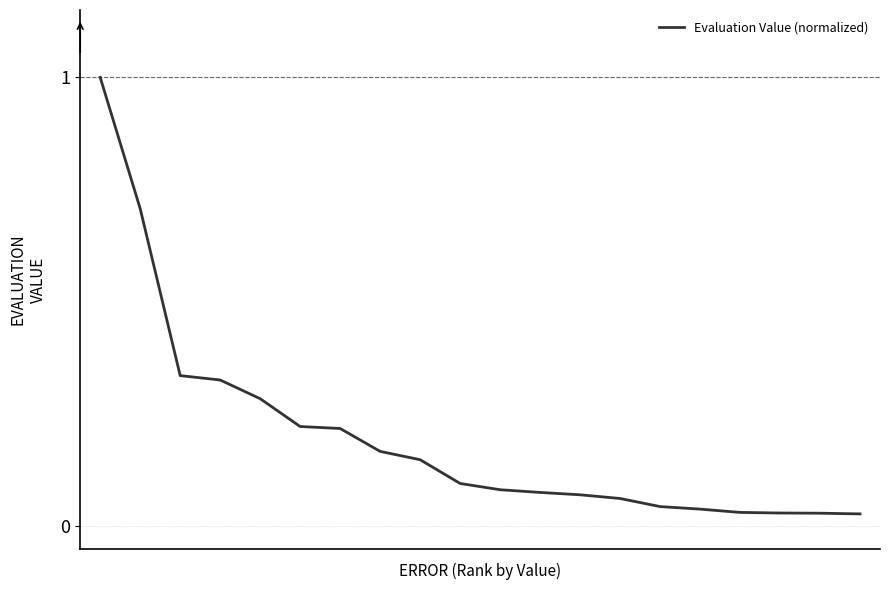

What is the difference between the maximum and minimum values?

1.0